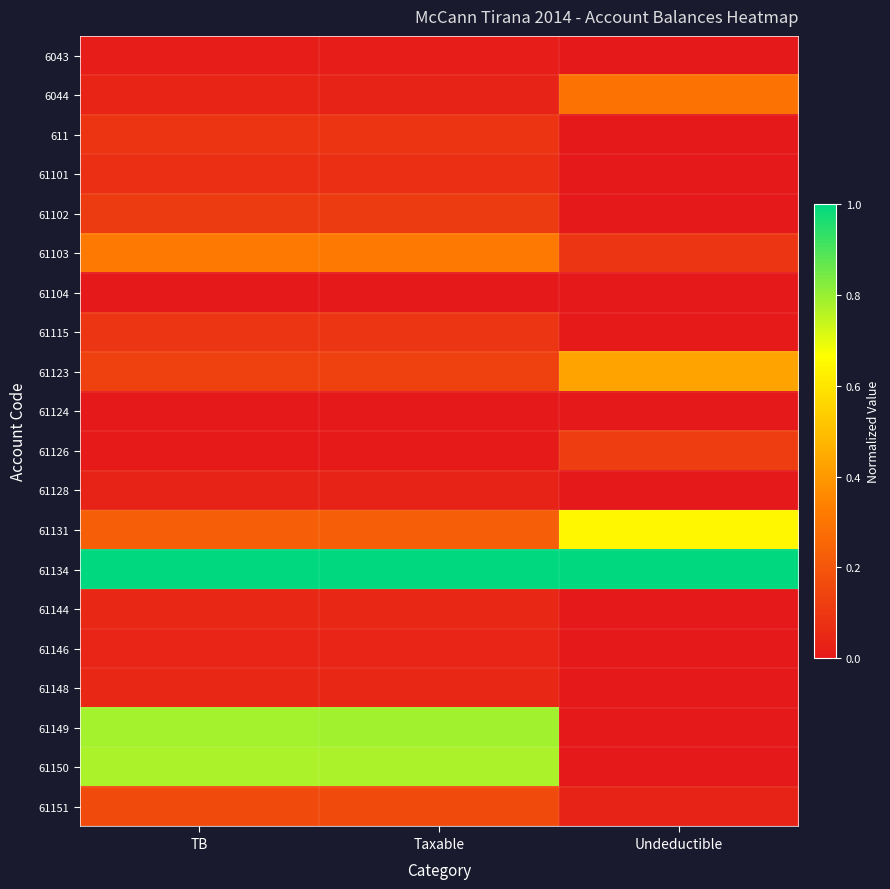

Which series has the largest total across all categories?

61134